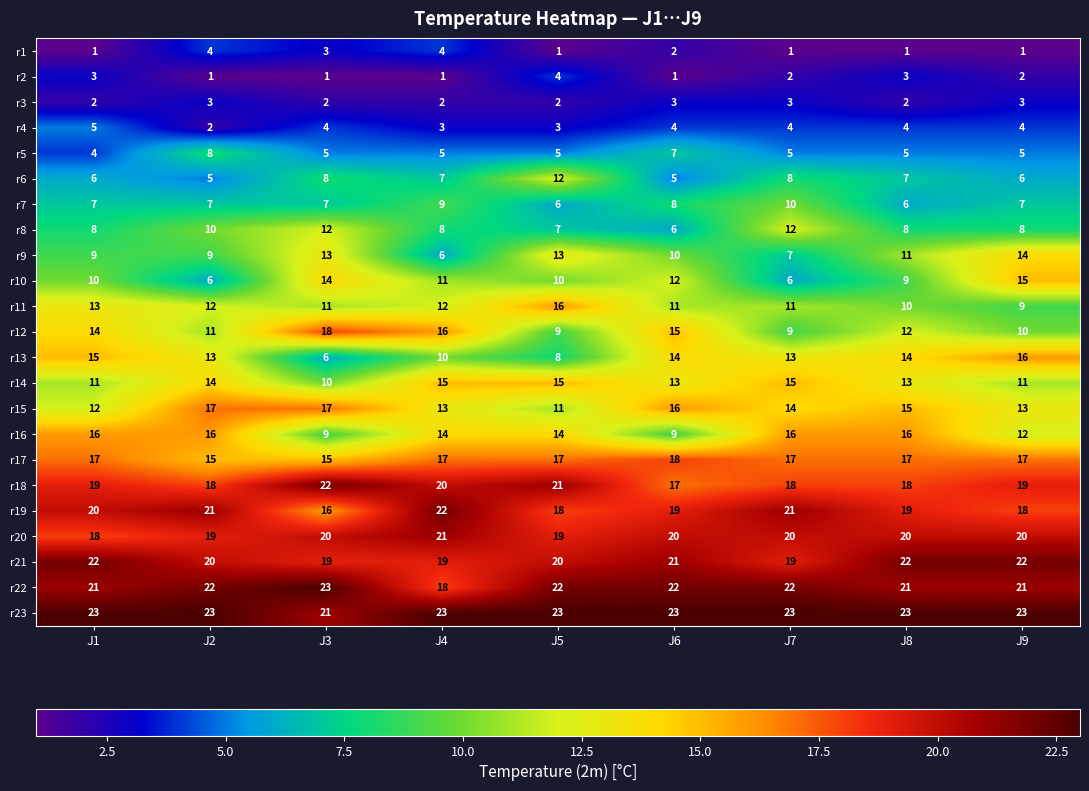

What is the maximum value for r3?

3